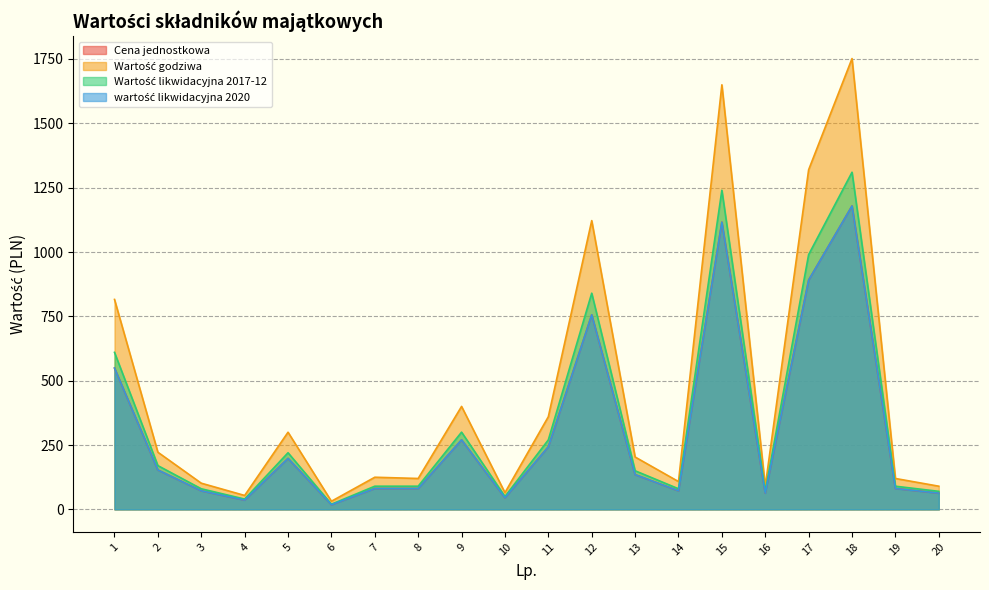

Is the value of Cena jednostkowa at 15 greater than the value of Wartość godziwa at 17?

No